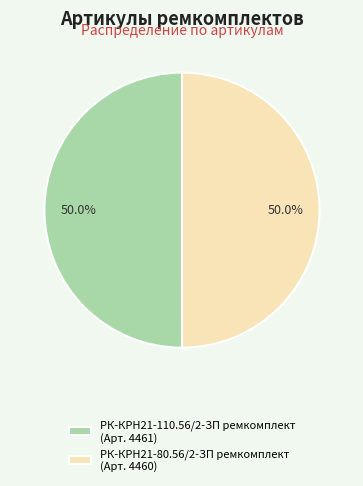

What is the ratio of the value at РК-КРН21-80.56/2-ЗП ремкомплект (Арт. 4460) to the value at РК-КРН21-110.56/2-ЗП ремкомплект (Арт. 4461)?

1.0